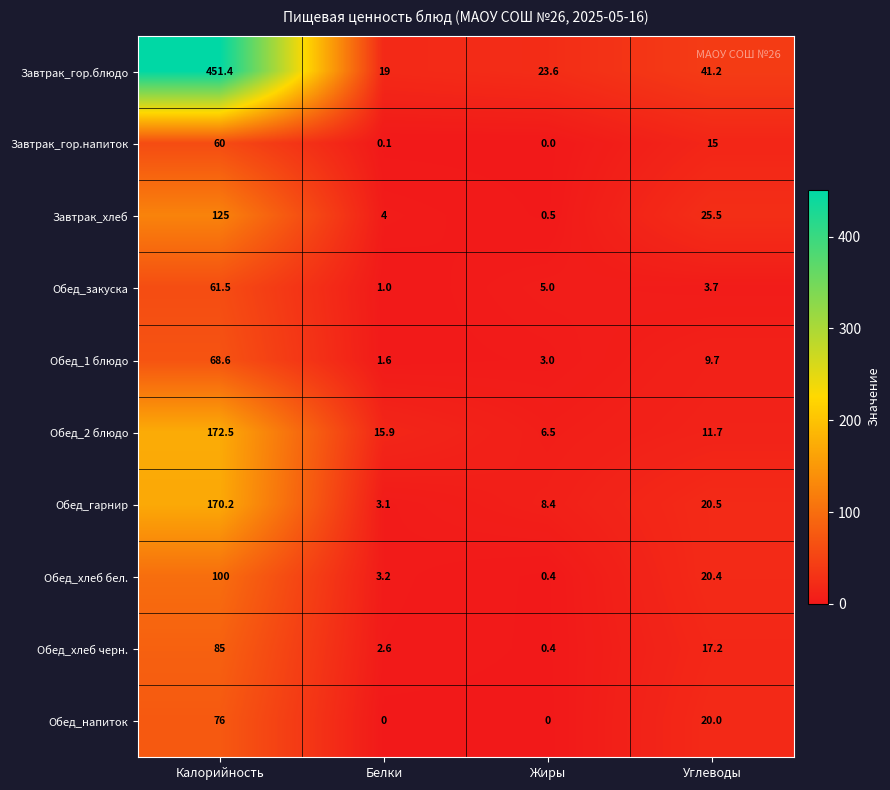

Which series has the largest range (max minus min)?

Завтрак_гор.блюдо